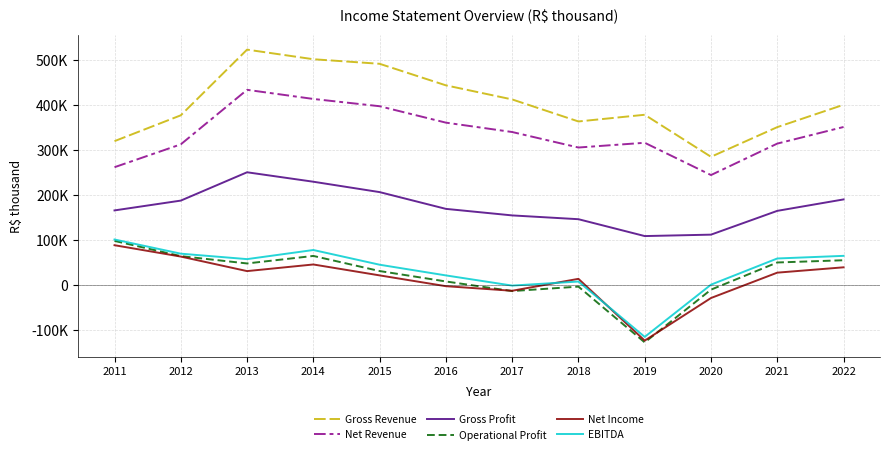

Rank the series at 2016 from lowest to highest value.

Net Income, Operational Profit, EBITDA, Gross Profit, Net Revenue, Gross Revenue